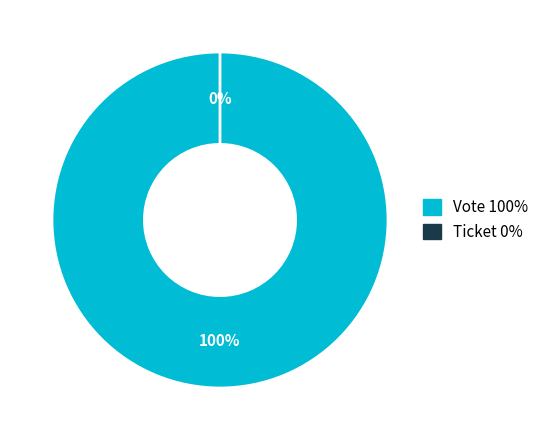

Is it true that Ticket is 1% of the pie?

False